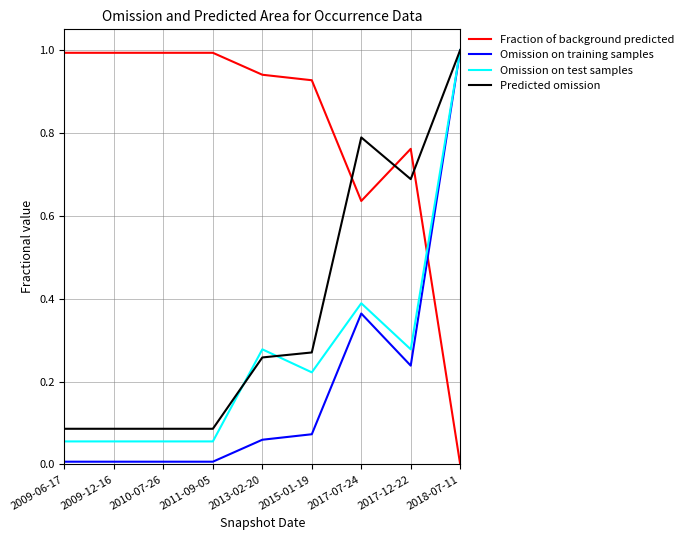

What is the greatest value displayed?

1.0